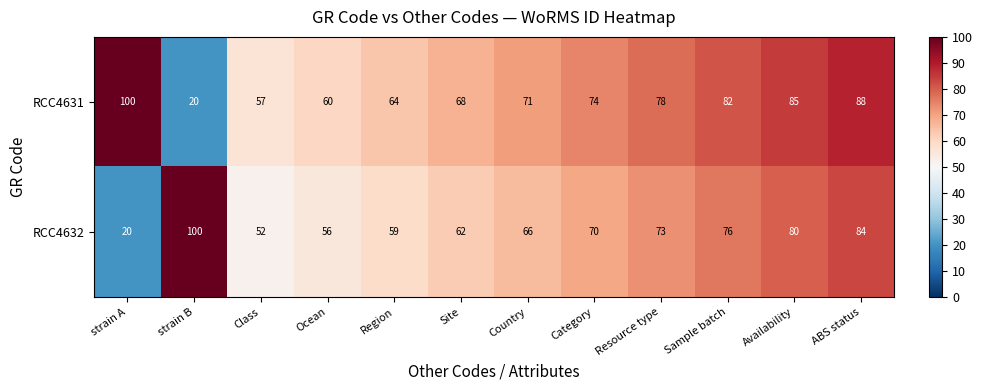

True or false: RCC4632 has a value of 131 at ABS status.

False